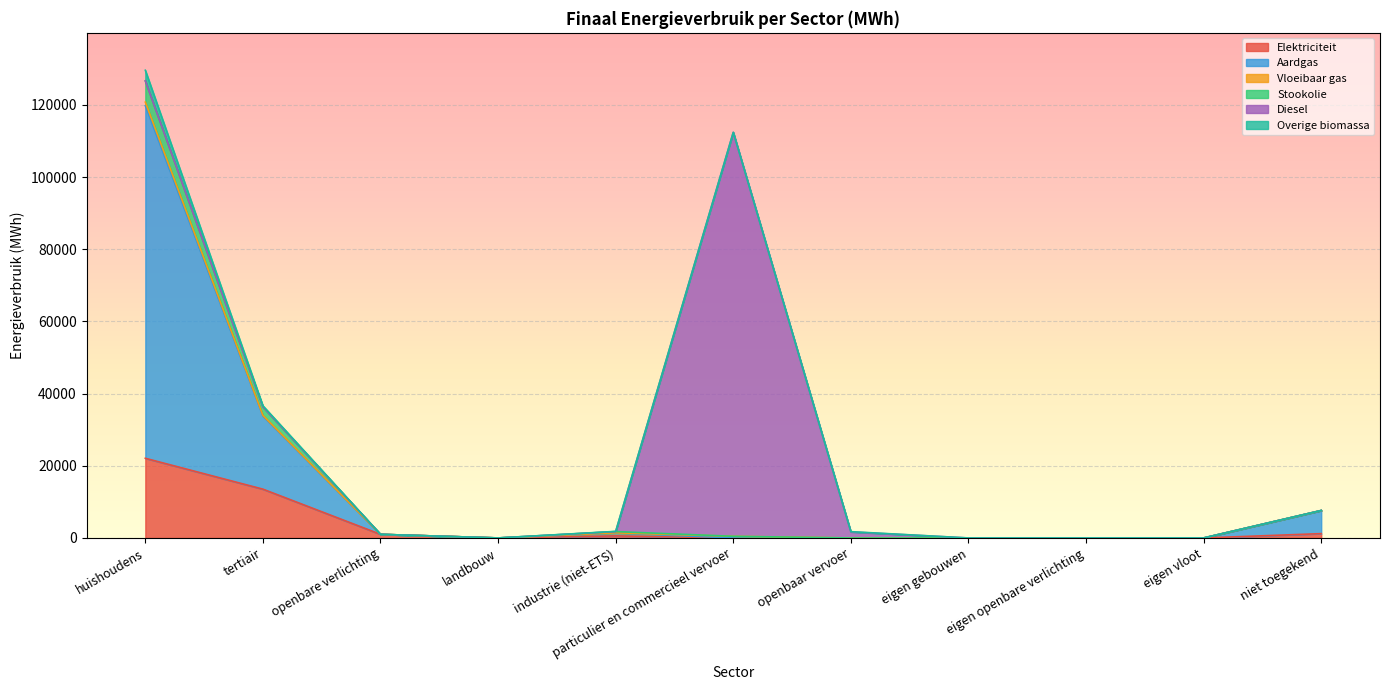

Rank the series at landbouw from highest to lowest value.

Stookolie, Aardgas, Elektriciteit, Overige biomassa